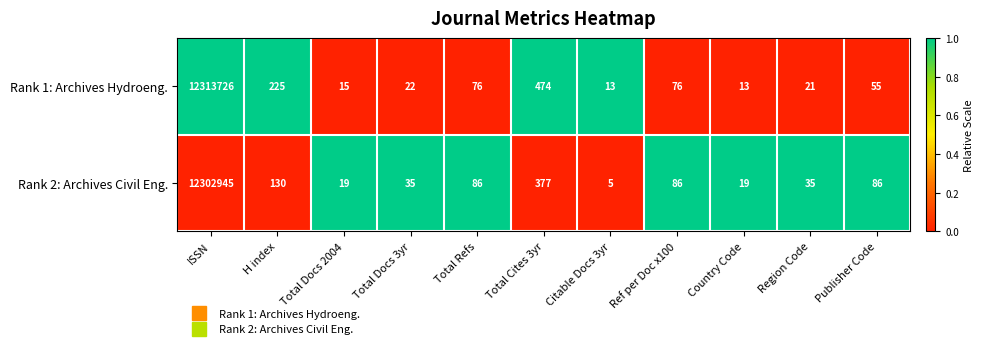

How many data points does each series have?

11